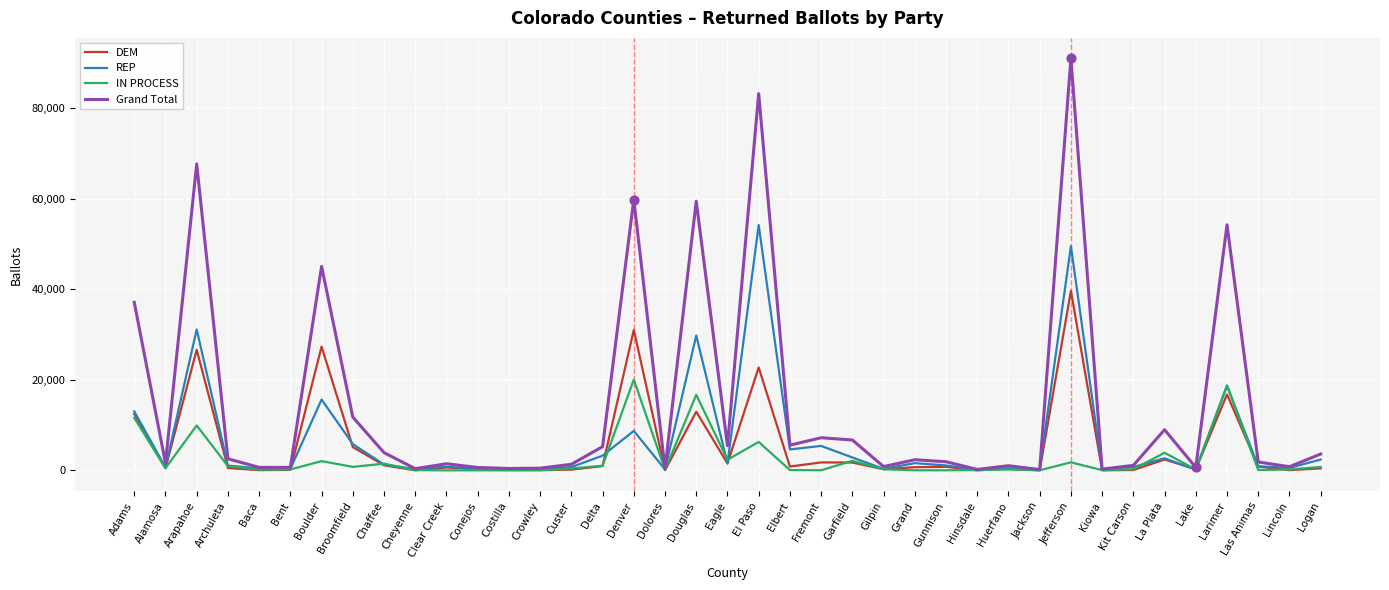

What are all the series names shown in the legend?

DEM, REP, IN PROCESS, Grand Total